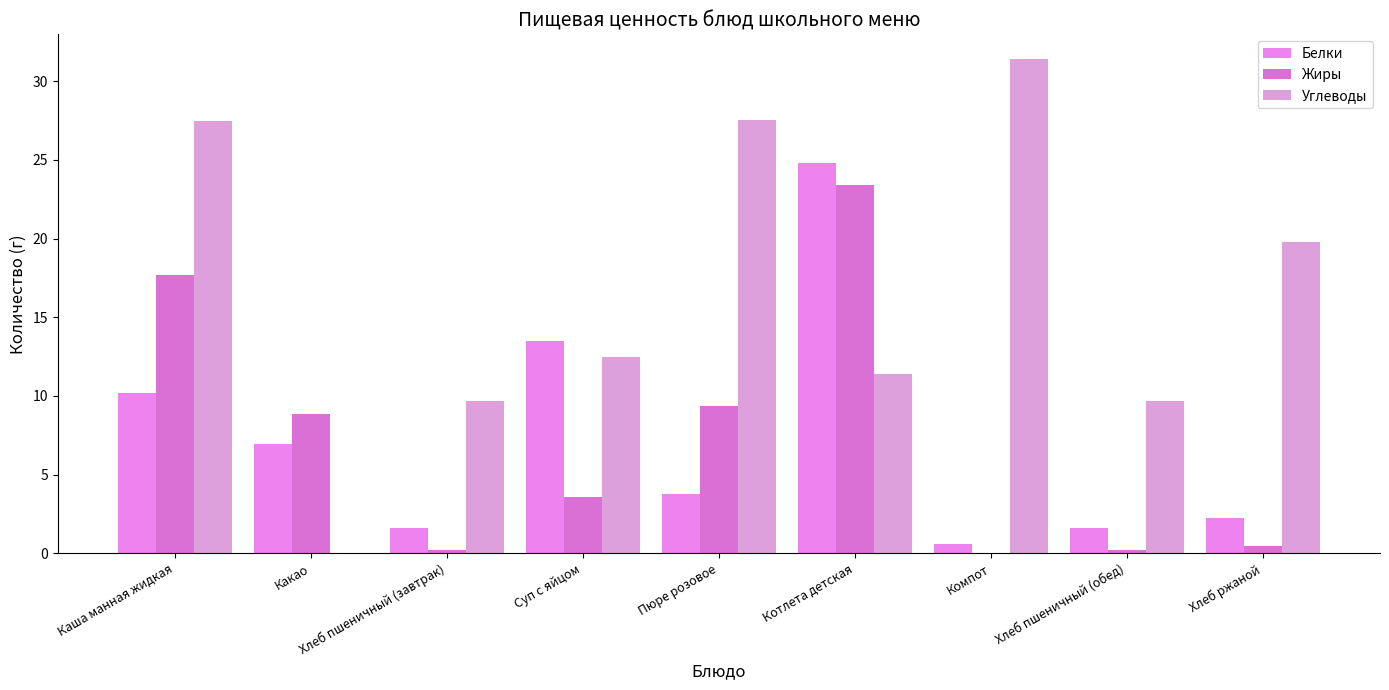

Which series has the largest range (max minus min)?

Углеводы